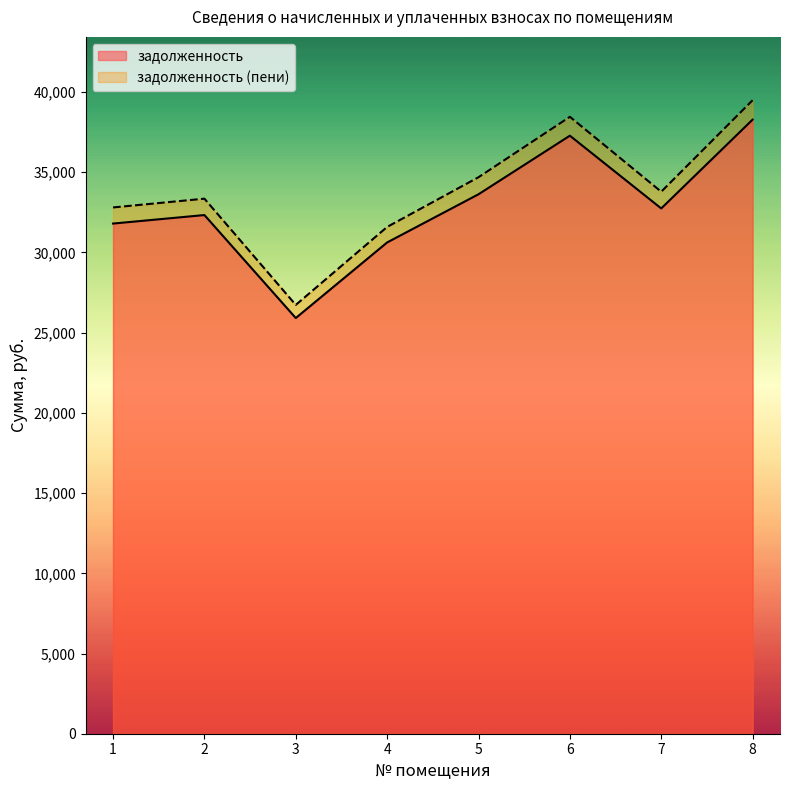

Which series changed the most between 5 and 7?

задолженность (пени)